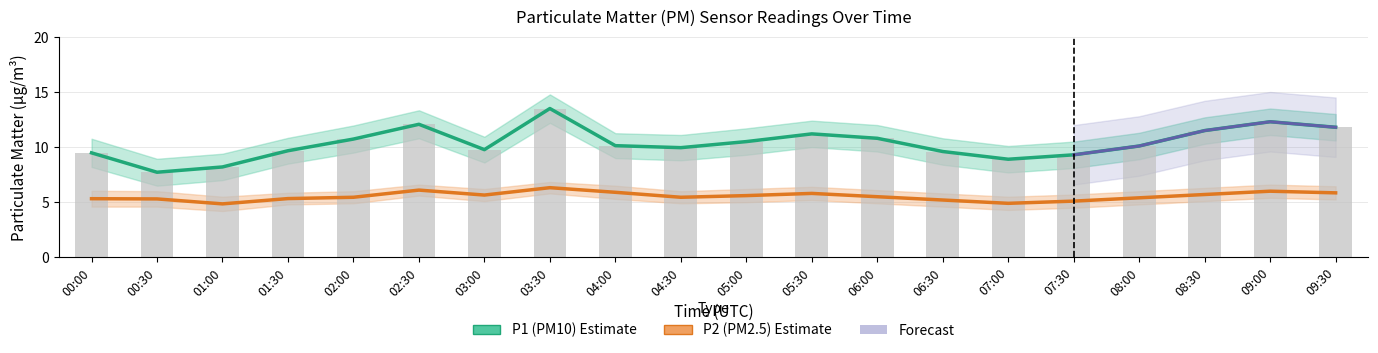

How many values in the P1 series are below 10?

9